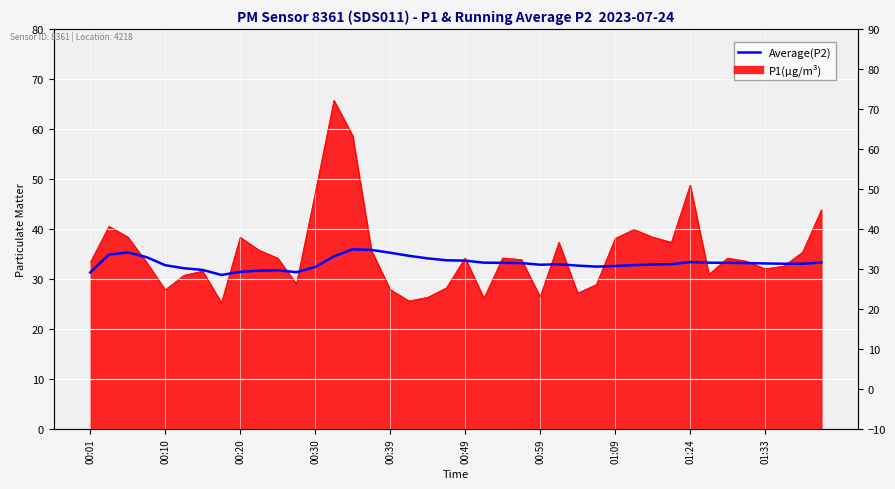

Is it true that the value at 00:20 is 50.8?

False